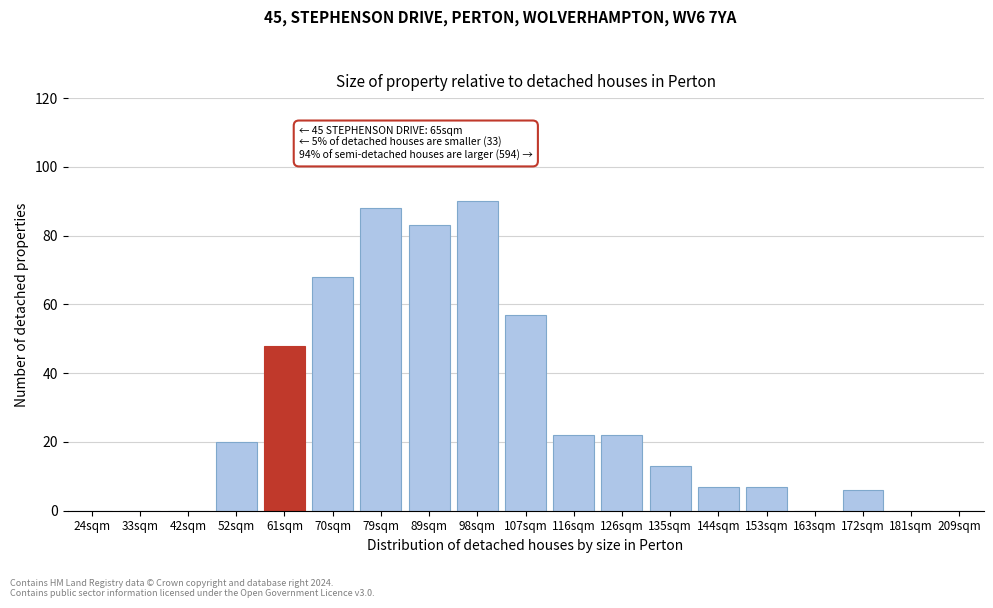

Reading left to right, list all the values displayed in this chart.

24sqm=0	33sqm=0	42sqm=0	52sqm=20	61sqm=48	70sqm=68	79sqm=88	89sqm=83	98sqm=90	107sqm=57	116sqm=22	126sqm=22	135sqm=13	144sqm=7	153sqm=7	163sqm=0	172sqm=6	181sqm=0	209sqm=0